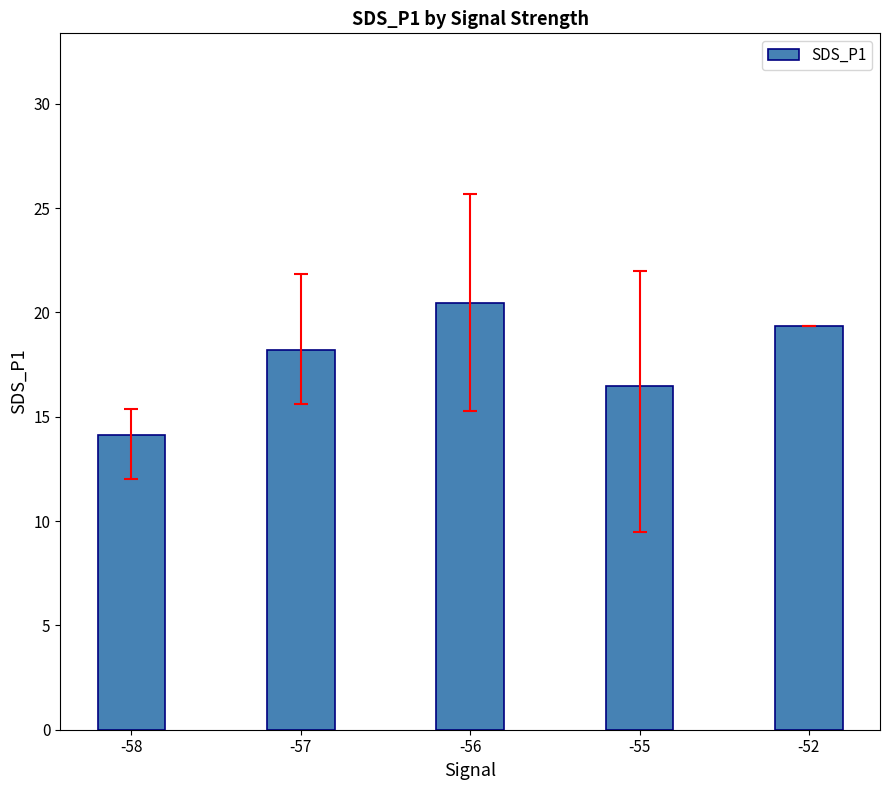

What is the maximum value shown in the chart?

20.5